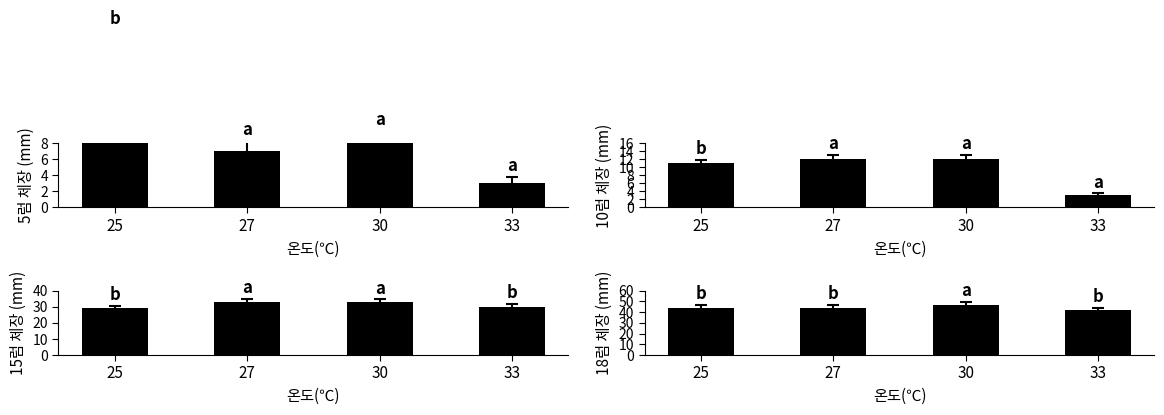

List the labels in order of value, largest first.

30, 25, 27, 33